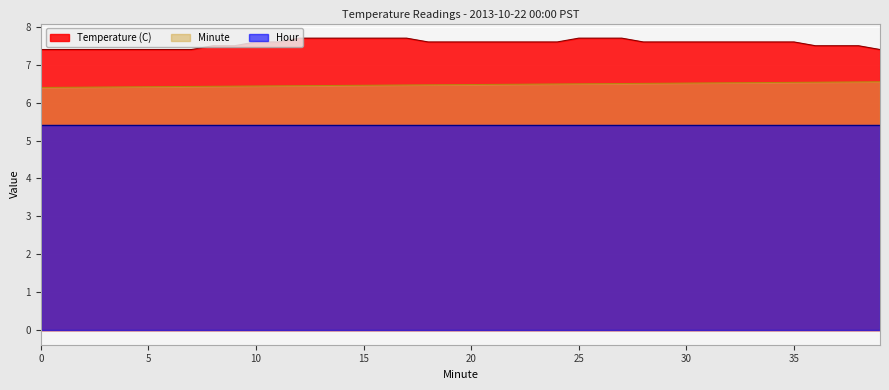

Rank the categories by Minute value from highest to lowest.

39, 38, 37, 36, 35, 34, 33, 32, 31, 30, 29, 28, 27, 26, 25, 24, 23, 22, 21, 20, 19, 18, 17, 16, 15, 14, 13, 12, 11, 10, 9, 8, 7, 6, 5, 4, 3, 2, 1, 0